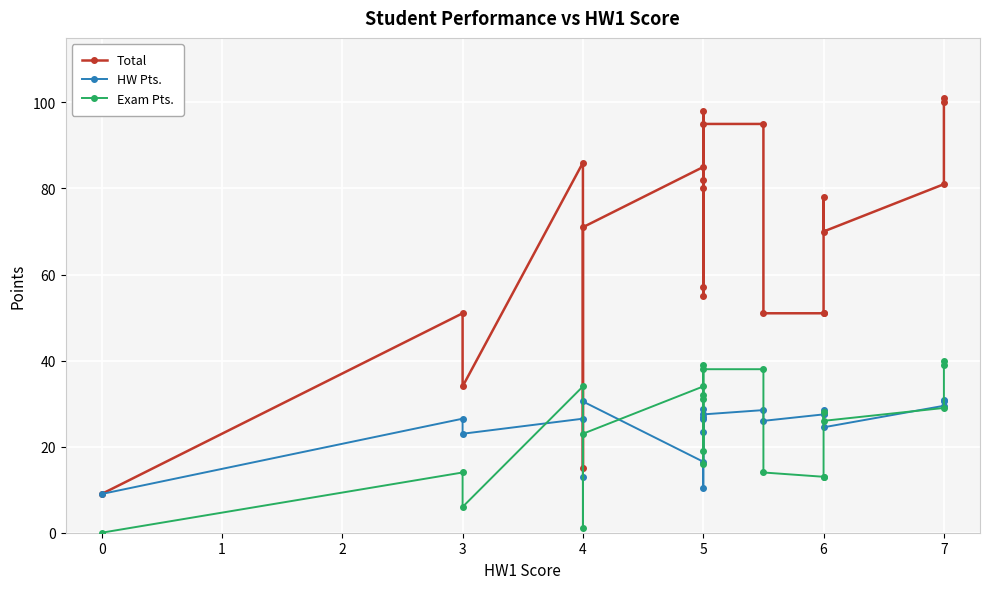

What is the sum of all Total values?

1496.0